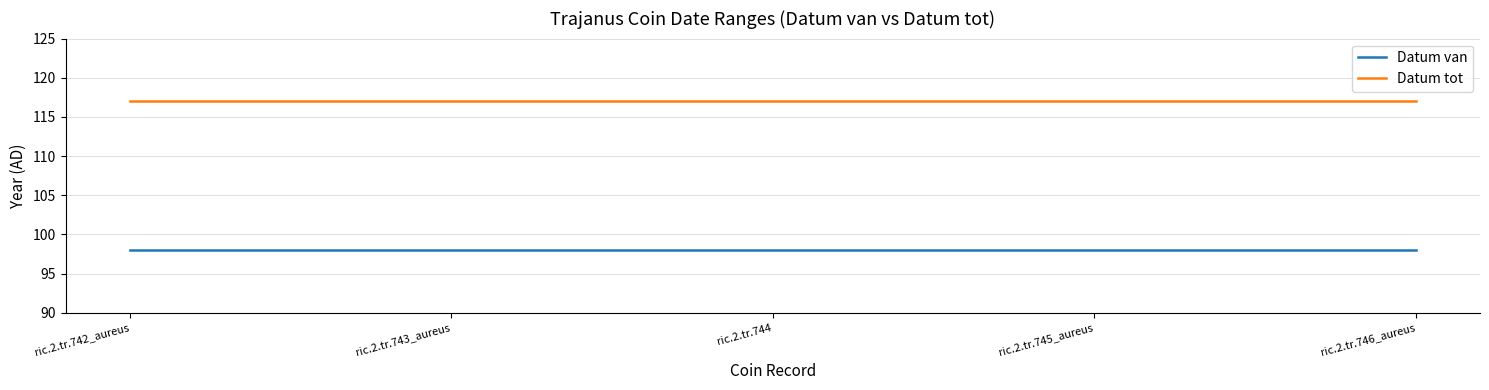

What is the difference between the highest and lowest values at ric.2.tr.742_aureus?

19